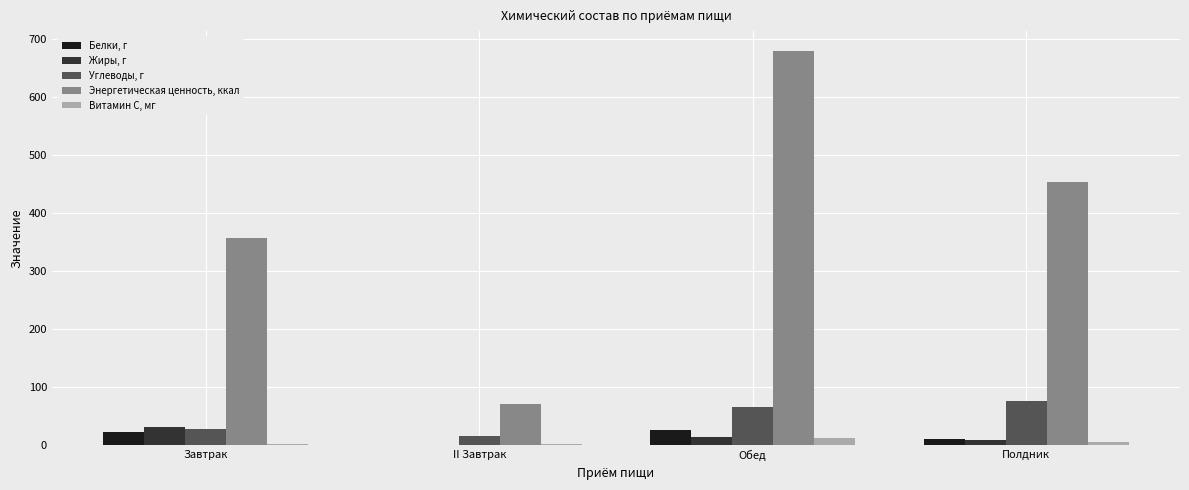

At which category is the sum across all series the highest?

Обед